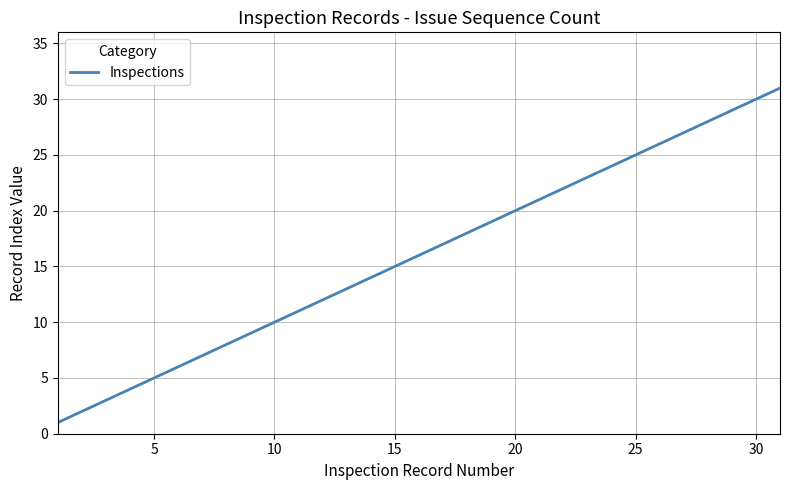

True or false: the data has more than 2 interior local peaks.

False